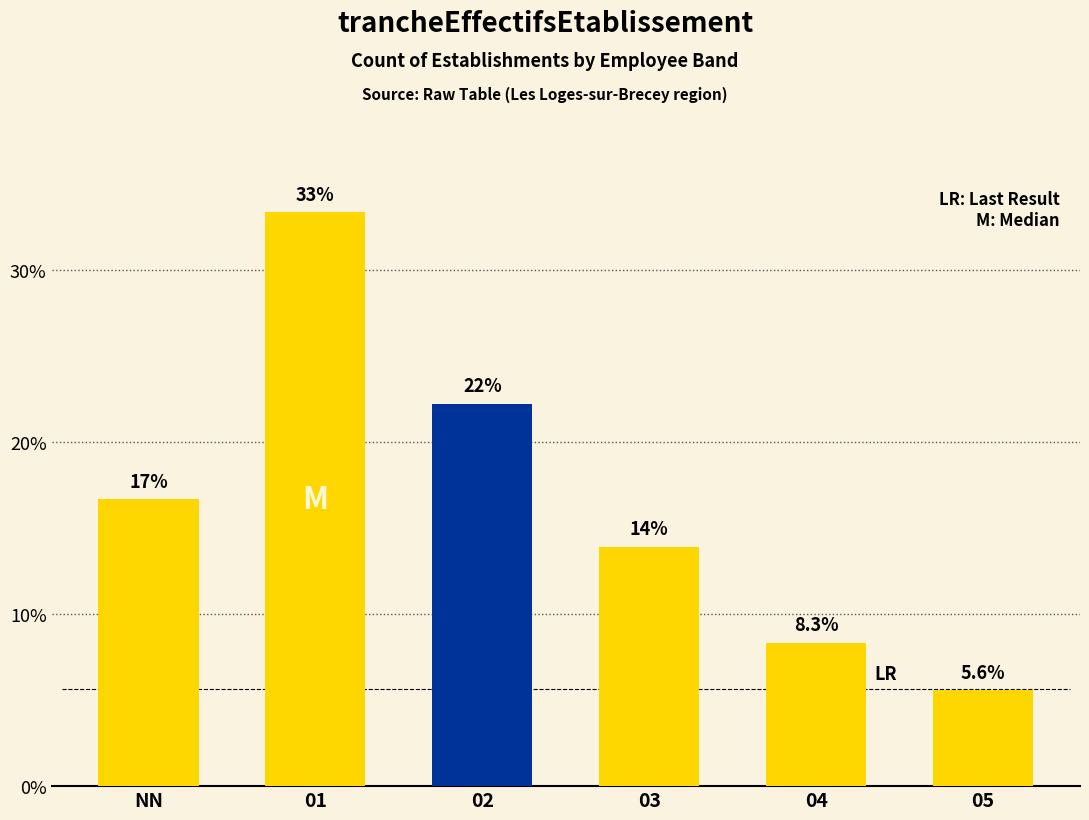

At which category does the chart reach its peak across all series?

01